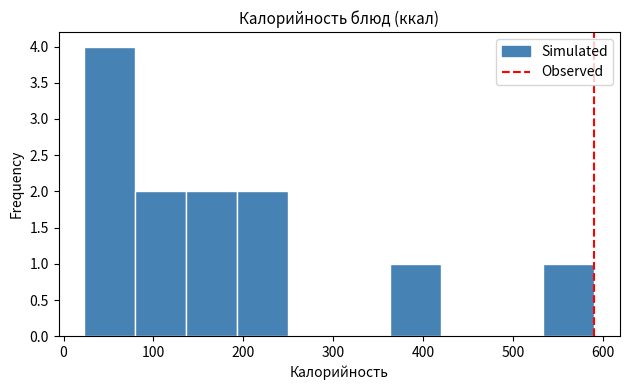

Reading left to right, transcribe this chart: for each bar, give the range it covers on the x-axis and its height. Neither the bar edges nor the heights are printed on the chart, so give them approximately, as read against the axes.

20 to 80: 4
80 to 140: 2
140 to 190: 2
190 to 250: 2
250 to 310: 0
310 to 360: 0
360 to 420: 1
420 to 480: 0
480 to 530: 0
530 to 590: 1